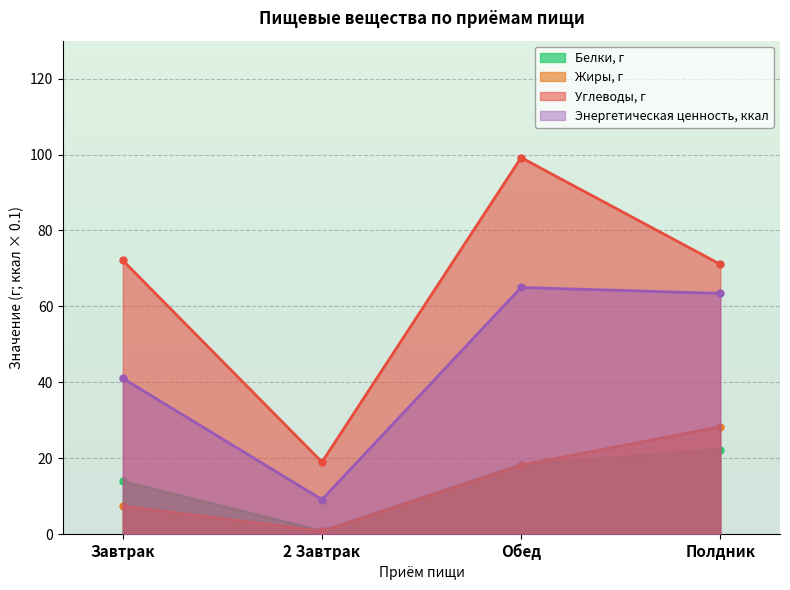

What is the label of the 1st point from the left?

Завтрак